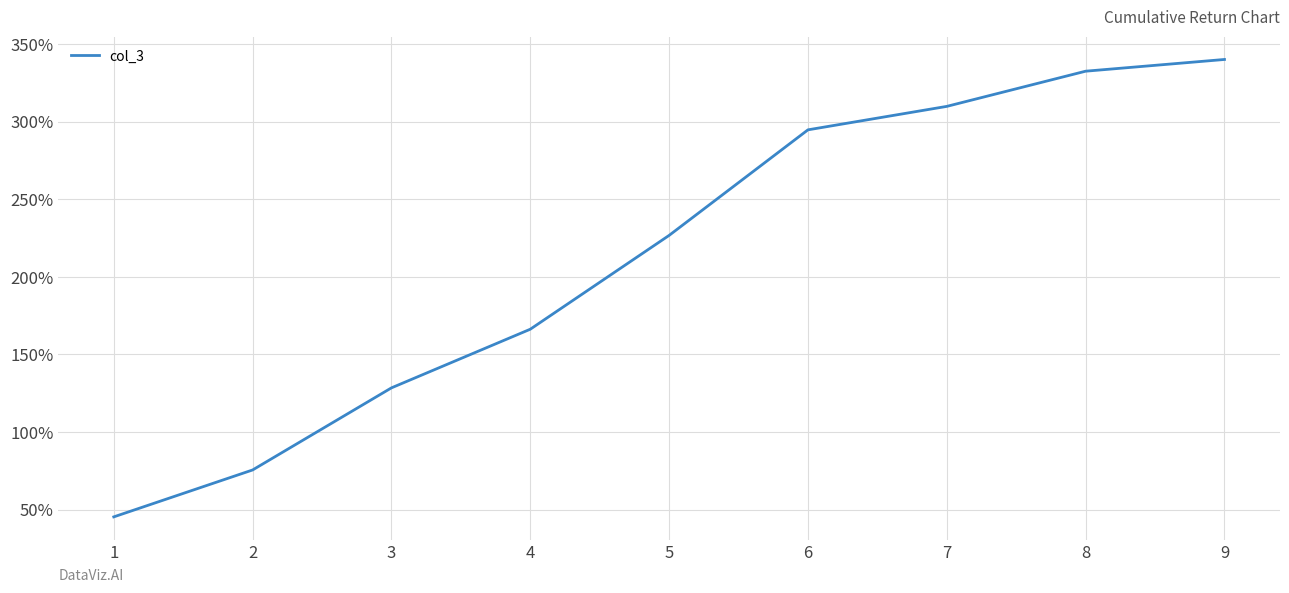

What is the smallest value displayed?

45.3